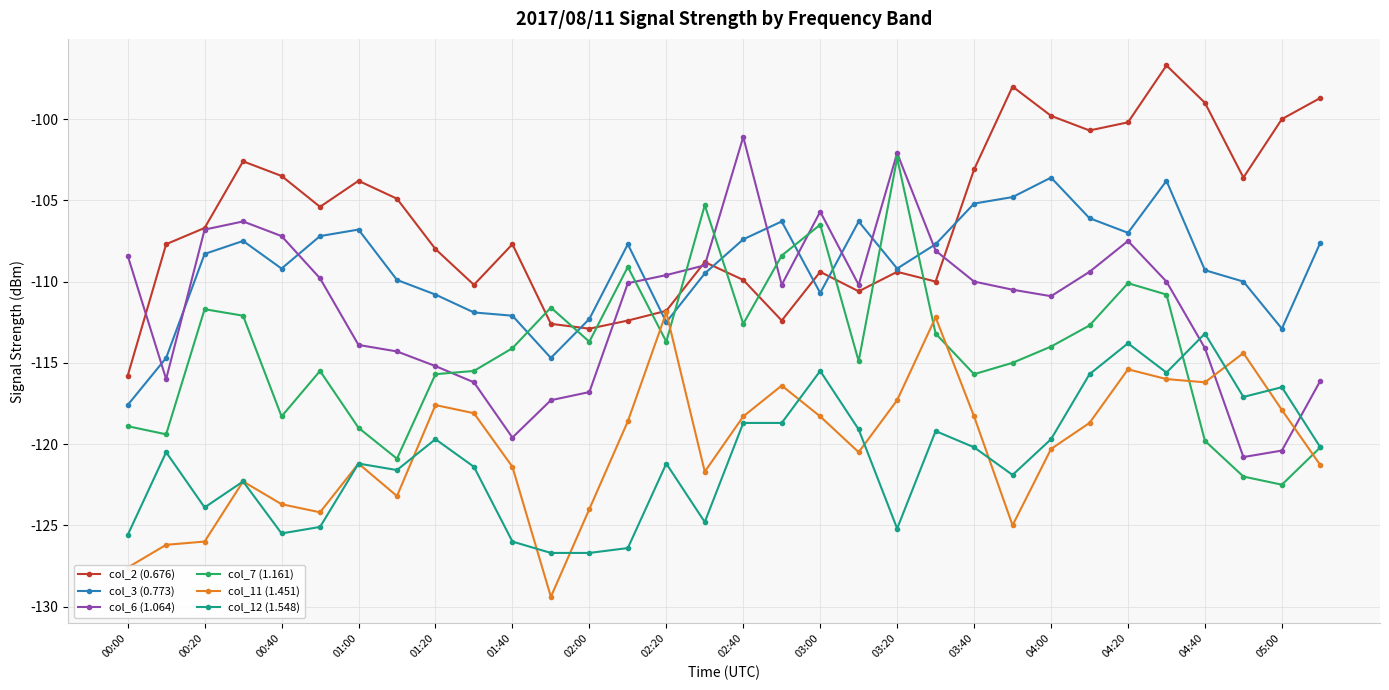

Which series has the largest total across all categories?

col_2 (0.676)